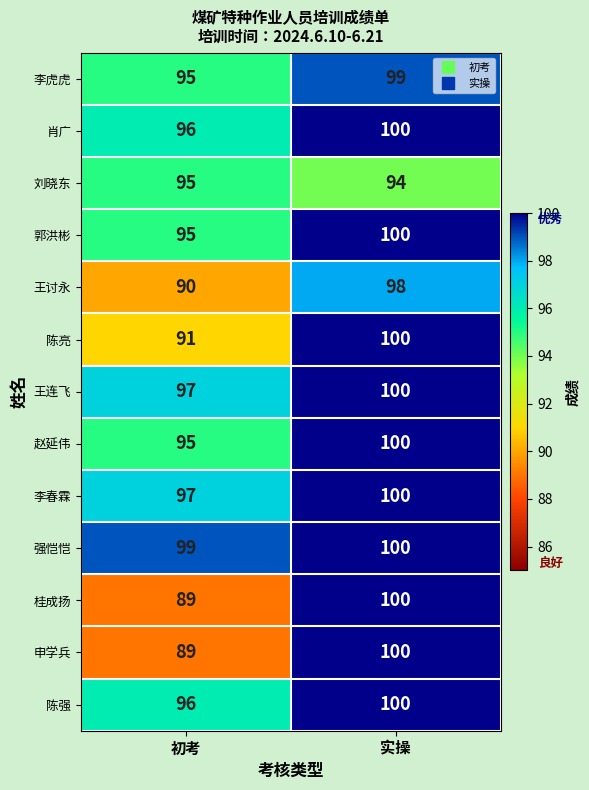

Reading left to right, what are all the values shown in this chart?

李虎虎: 初考=95	实操=99
肖广: 初考=96	实操=100
刘晓东: 初考=95	实操=94
郭洪彬: 初考=95	实操=100
王讨永: 初考=90	实操=98
陈亮: 初考=91	实操=100
王连飞: 初考=97	实操=100
赵延伟: 初考=95	实操=100
李春霖: 初考=97	实操=100
强恺恺: 初考=99	实操=100
桂成扬: 初考=89	实操=100
申学兵: 初考=89	实操=100
陈强: 初考=96	实操=100